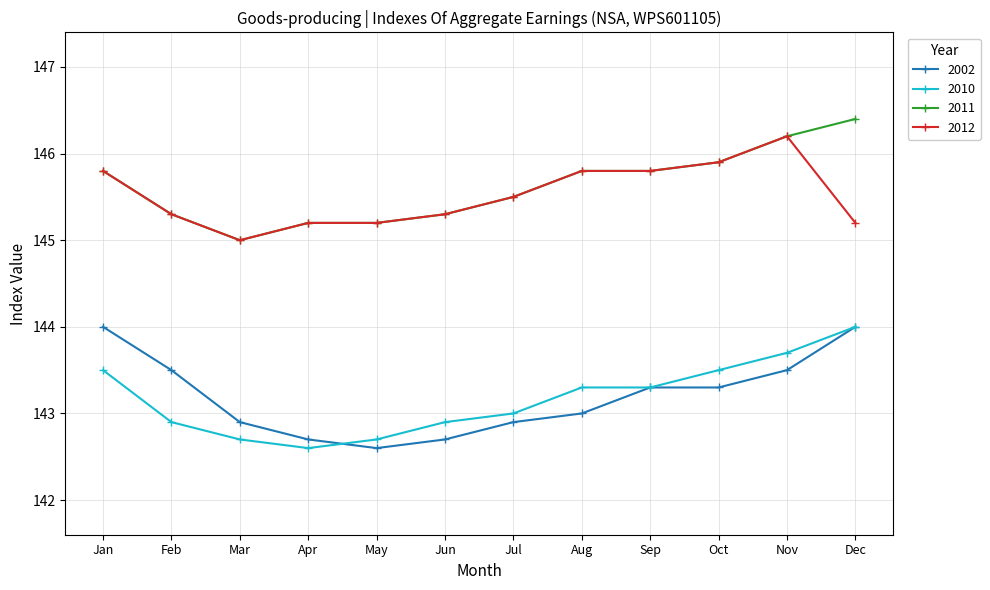

True or false: 2002 has a value of 95.1 at Apr.

False